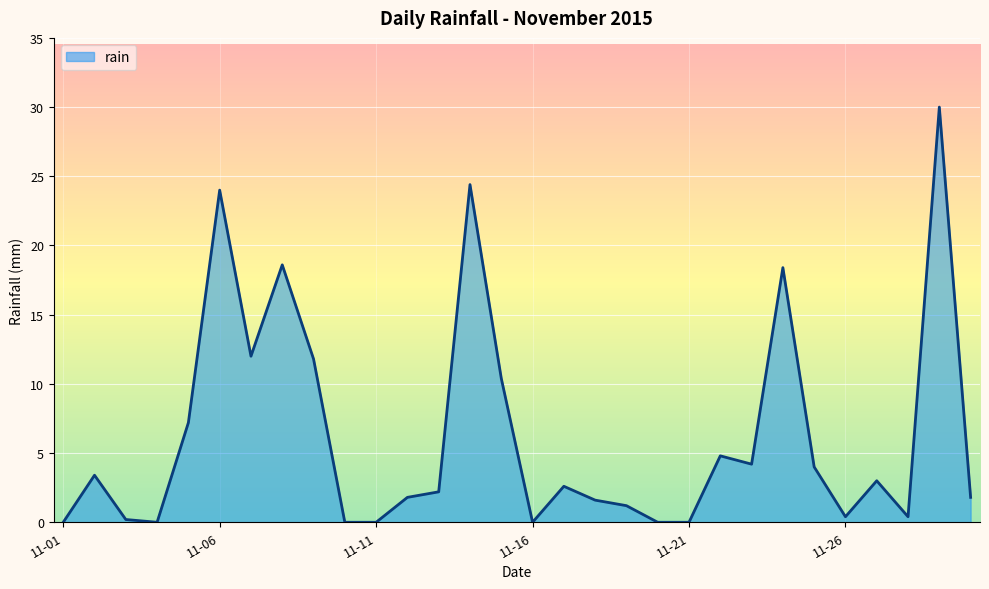

What is the difference between the maximum and minimum values?

30.0